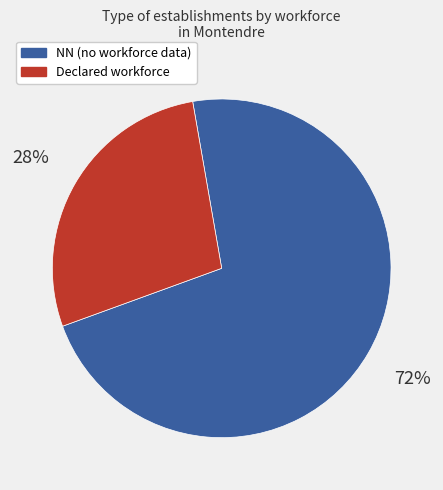

To the nearest percent, what is the average slice percentage?

50%